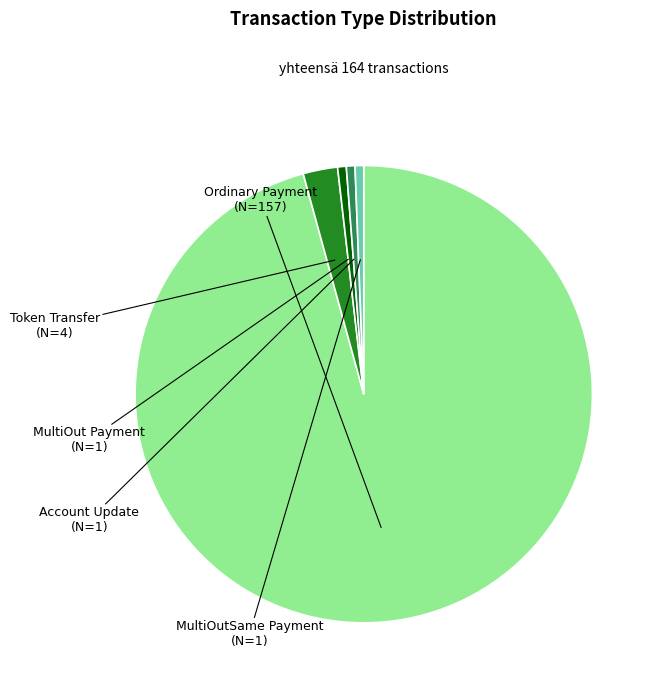

The Ordinary Payment slice represents 85% of the pie. True or false?

False